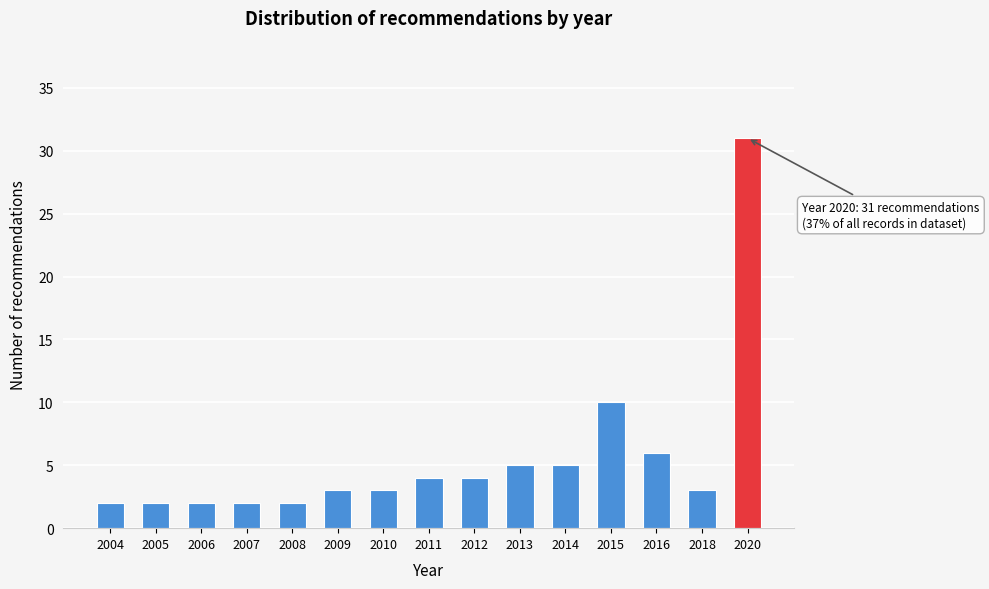

Reading left to right, extract all data points from this chart.

2004=2	2005=2	2006=2	2007=2	2008=2	2009=3	2010=3	2011=4	2012=4	2013=5	2014=5	2015=10	2016=6	2018=3	2020=31